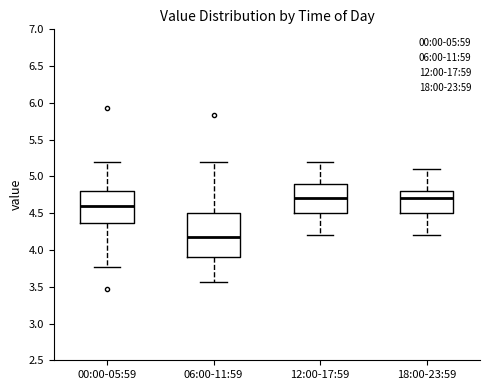

Reading left to right, read every box against the y-axis: the position of its median line, the range the box covers, and the ends of its whiskers. The values are not printed on the chart, so give them approximately, as read against the axis.

00:00-05:59: median 4.60, box 4.35 to 4.80, whiskers 3.75 to 5.20
06:00-11:59: median 4.15, box 3.90 to 4.50, whiskers 3.55 to 5.20
12:00-17:59: median 4.70, box 4.50 to 4.90, whiskers 4.20 to 5.20
18:00-23:59: median 4.70, box 4.50 to 4.80, whiskers 4.20 to 5.10